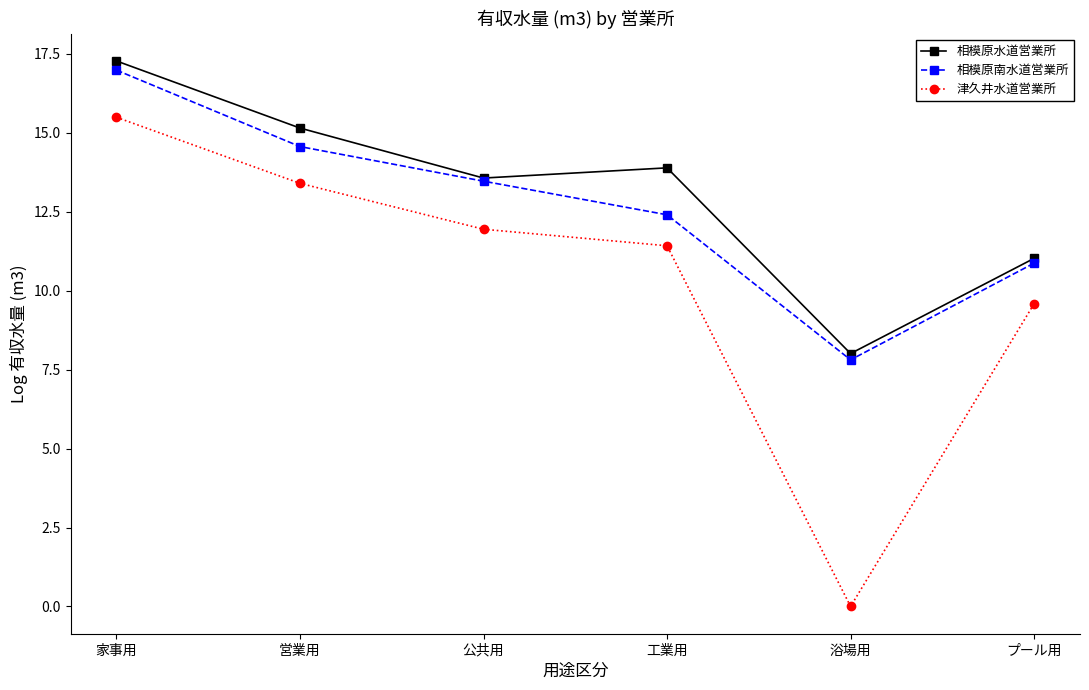

Is the value of 津久井水道営業所 at プール用 greater than the value of 相模原南水道営業所 at 公共用?

No